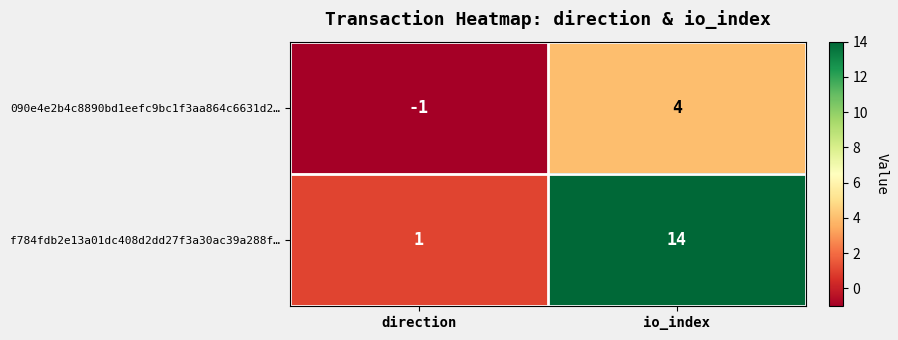

What is the average value of the f784fdb2e13a01dc408d2dd27f3a30ac39a288f… series?

8